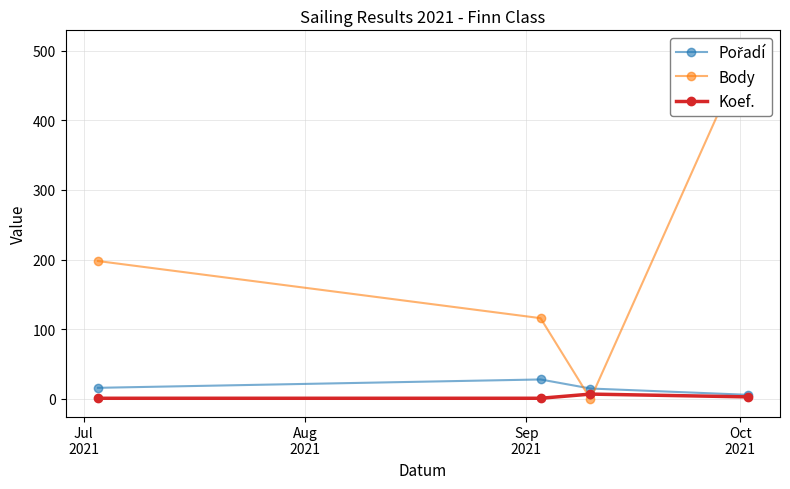

What are all the series names shown in the legend?

Pořadí, Body, Koef.